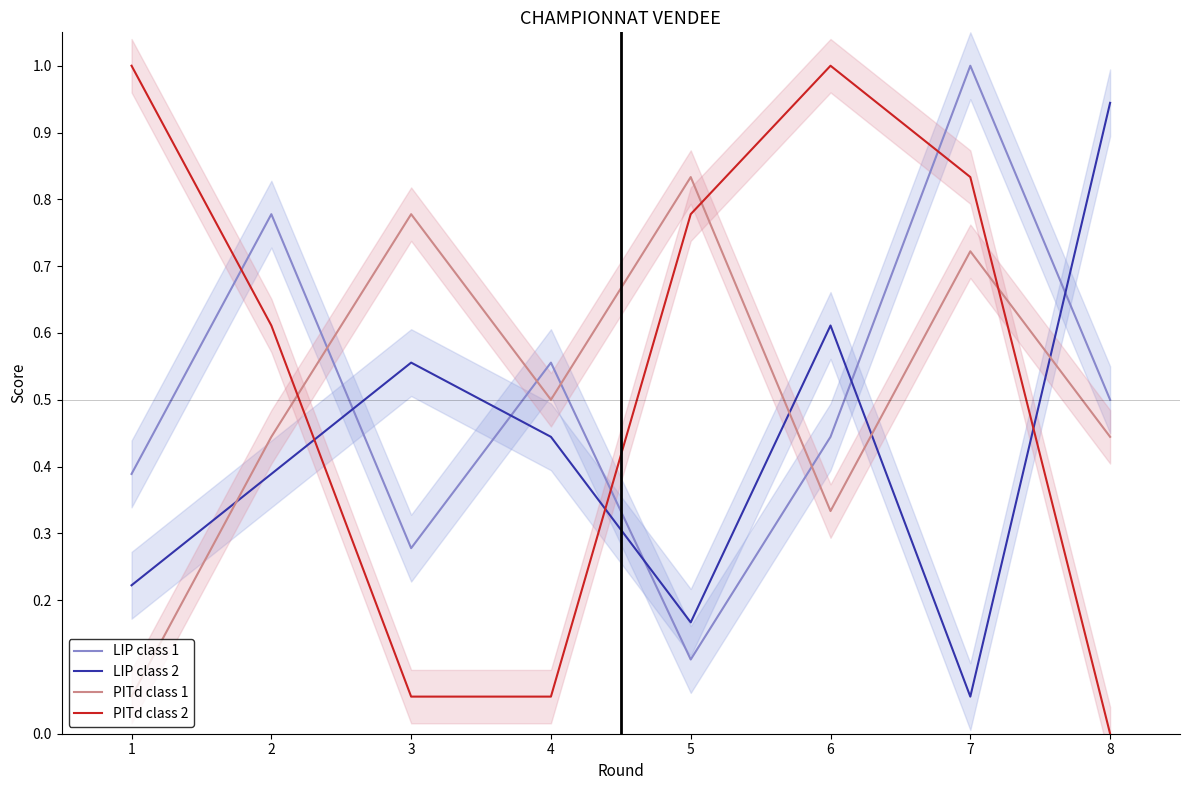

Rank the series by their maximum value, from lowest to highest.

PITd class 1, LIP class 2, LIP class 1, PITd class 2